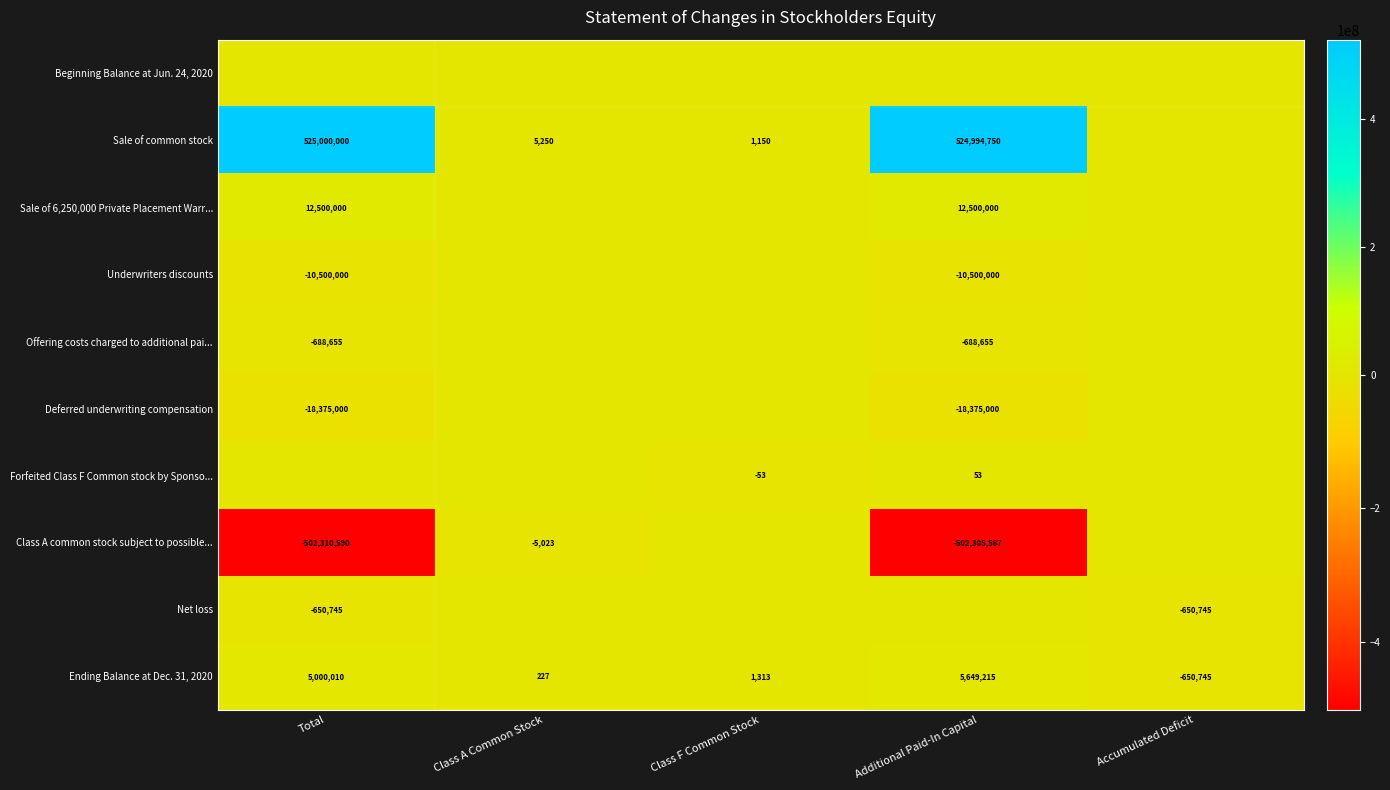

At which label does Ending Balance at Dec. 31, 2020 first exceed 1313?

Total